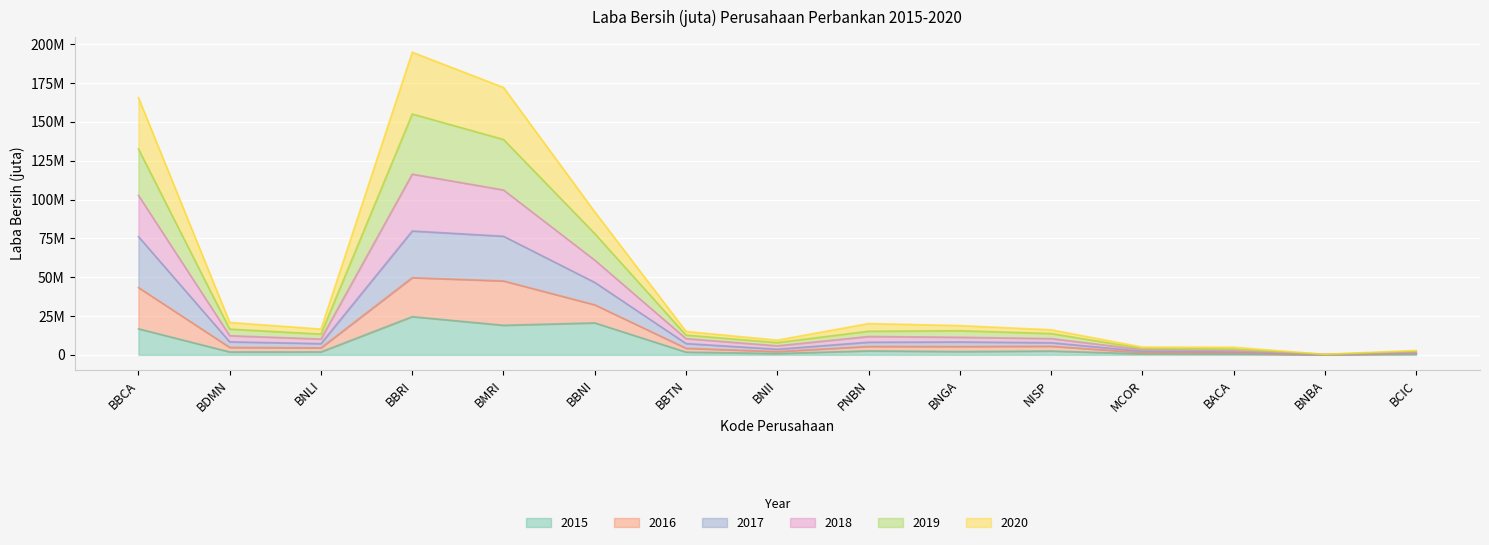

Where is the first local maximum for 2019?

BBRI